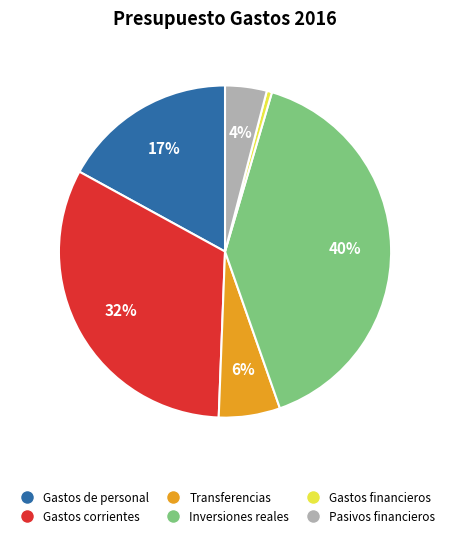

Does any single category account for the majority?

No